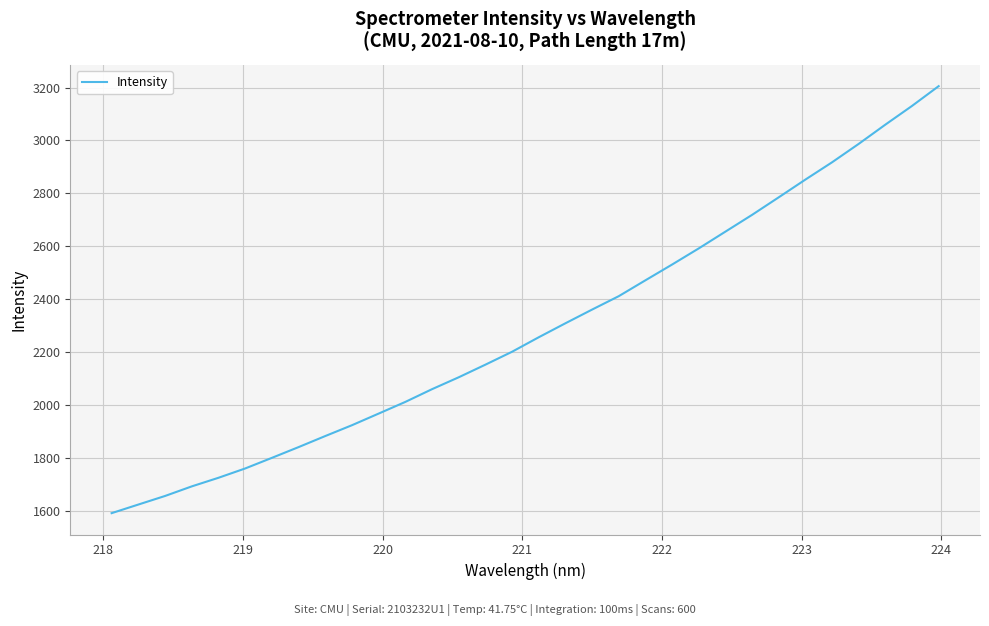

What is the difference between the maximum and minimum values?

1614.0